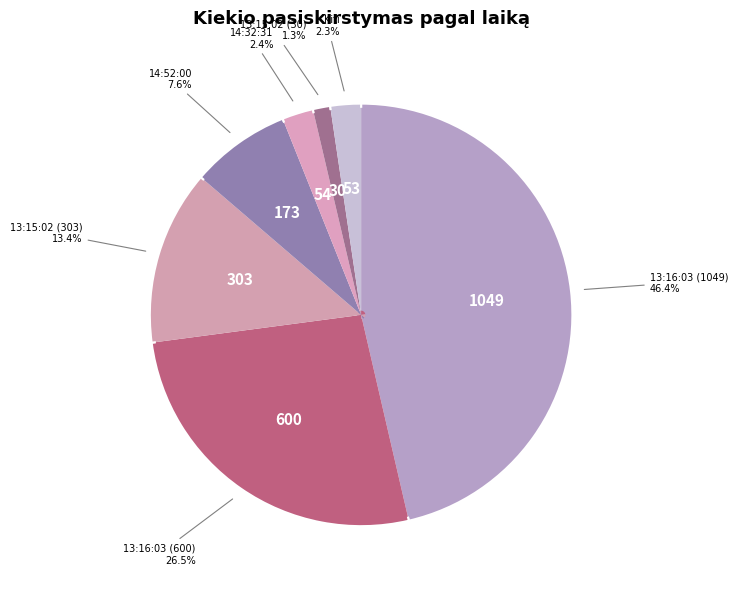

Rank the categories by value from lowest to highest.

13:20:01, 13:21:00, 13:16:03 (2), 13:15:02 (6), 13:15:02 (10), 13:53:52, 12:38:00, 13:15:02 (30), 14:32:31, 14:52:00, 13:15:02 (303), 13:16:03 (600), 13:16:03 (1049)